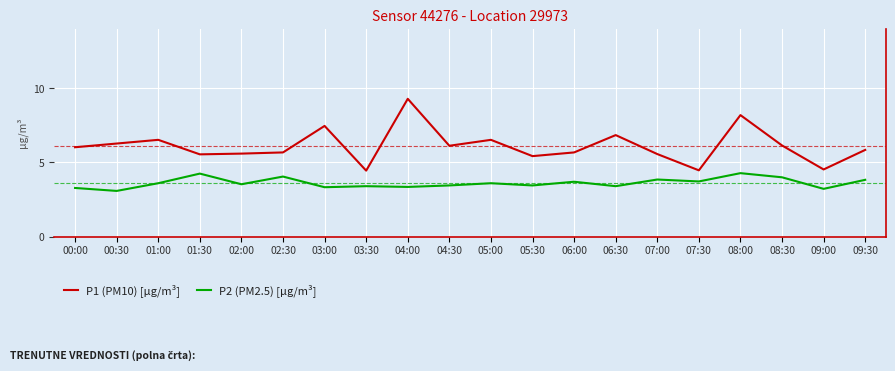

What is the sum of the P2 (PM2.5) [µg/m³] values at 07:00 and 05:00?

7.5